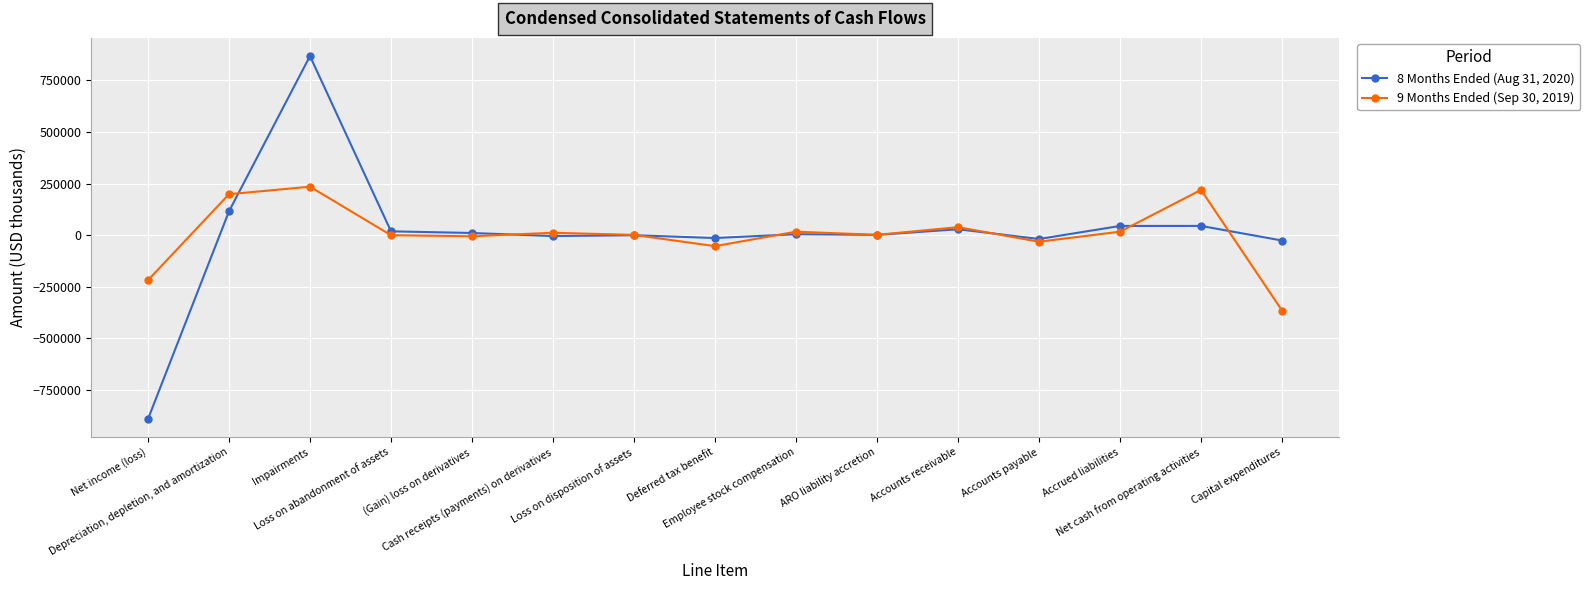

What is the highest value of the 9 Months Ended (Sep 30, 2019) series?

234880